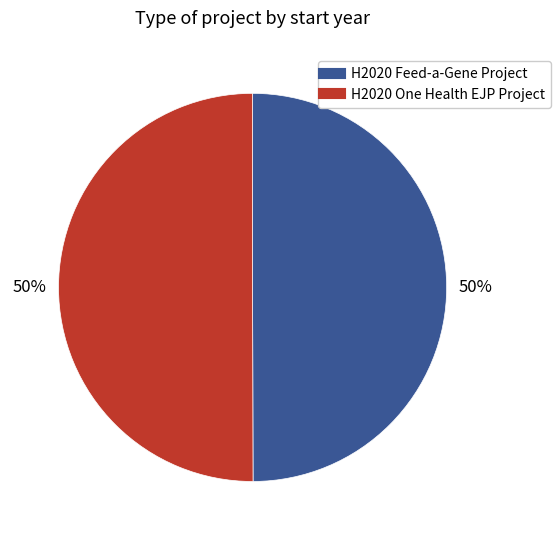

To the nearest percent, what portion does H2020 Feed-a-Gene Project represent?

50%